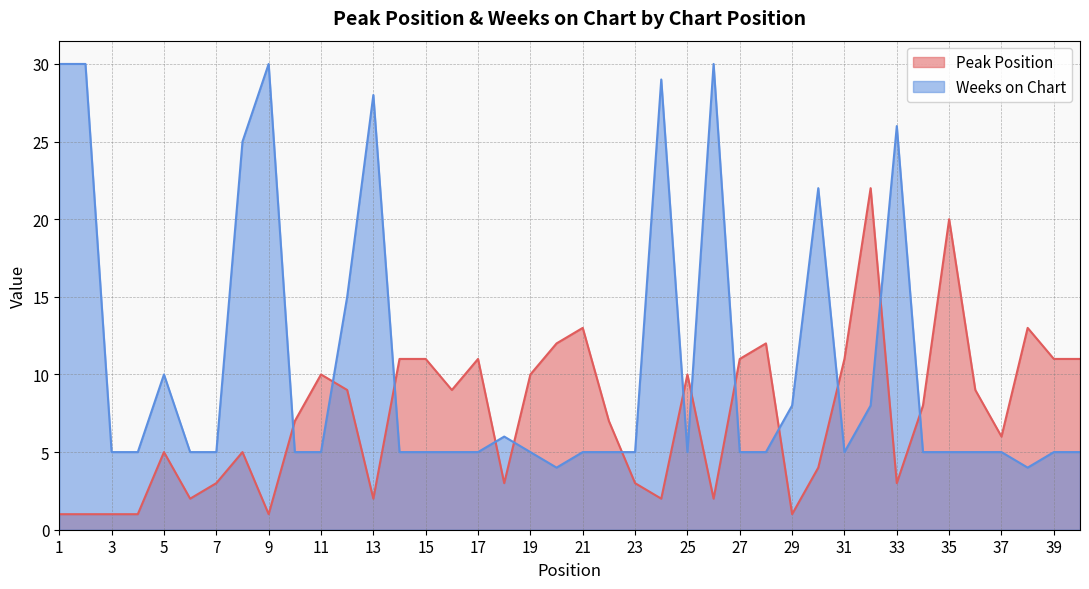

Where is the first local maximum for Weeks on Chart?

5